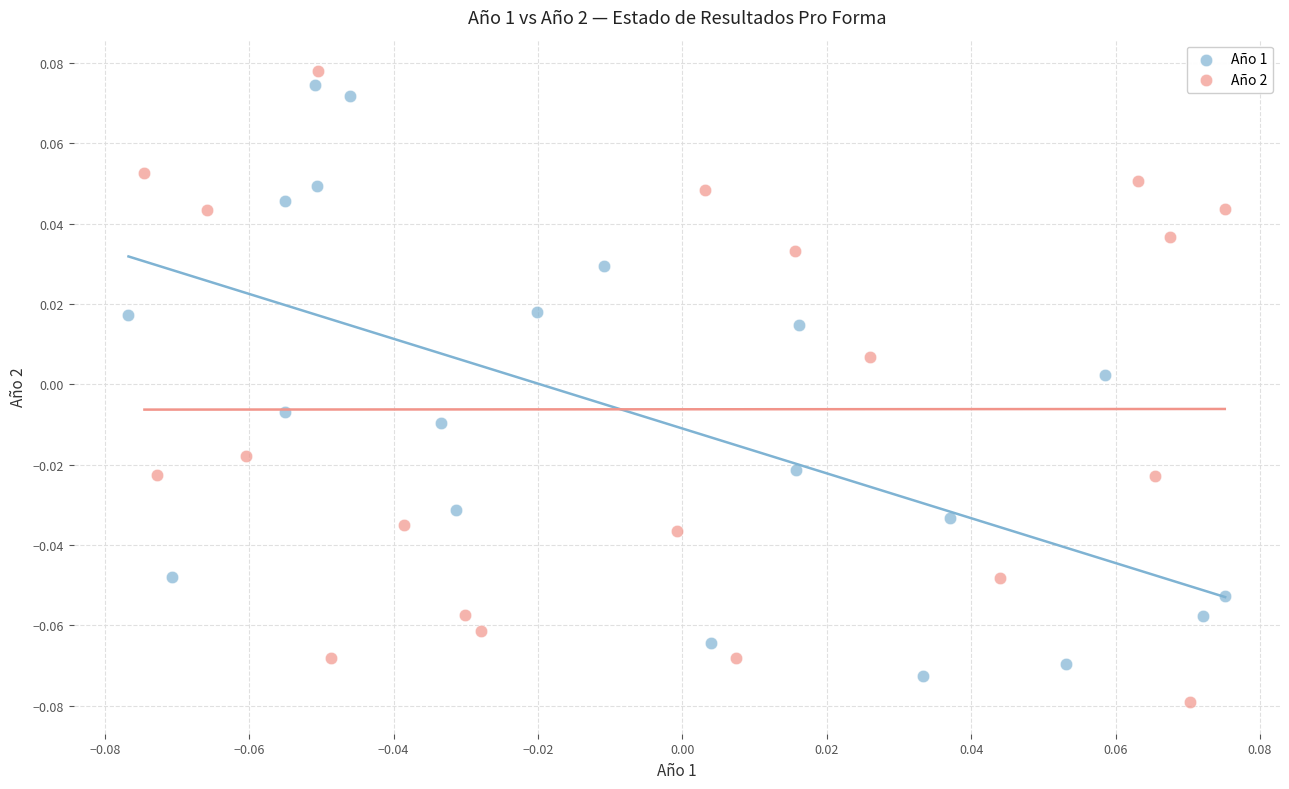

Which series has the widest spread of Y values?

Año 2